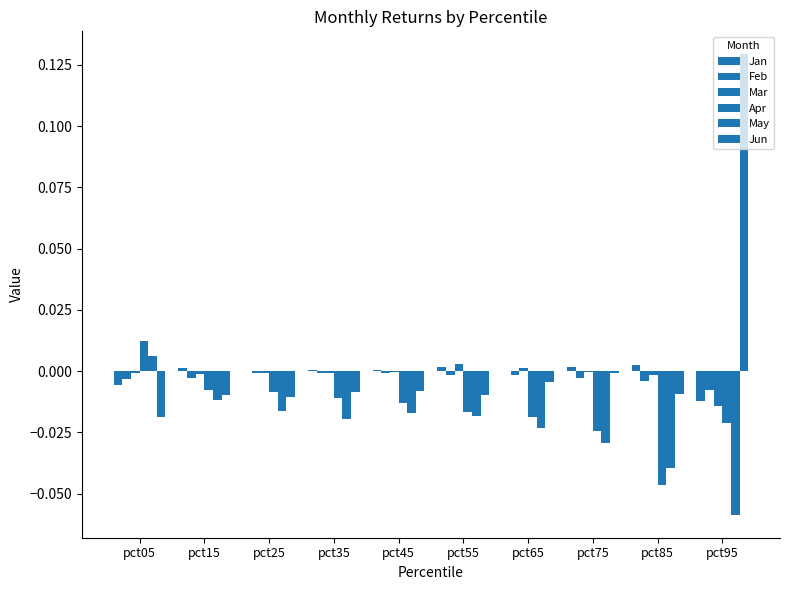

How many data points does each series have?

10